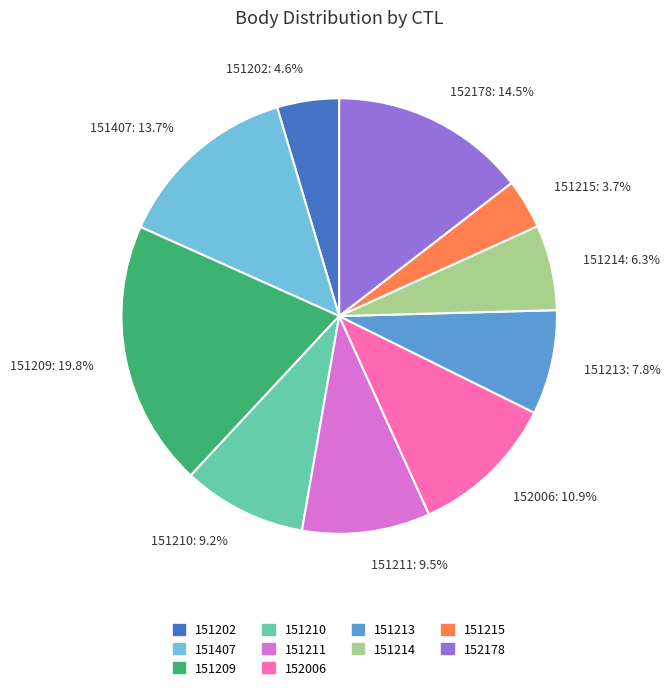

To the nearest percent, what percentage of the pie is 151213?

8%